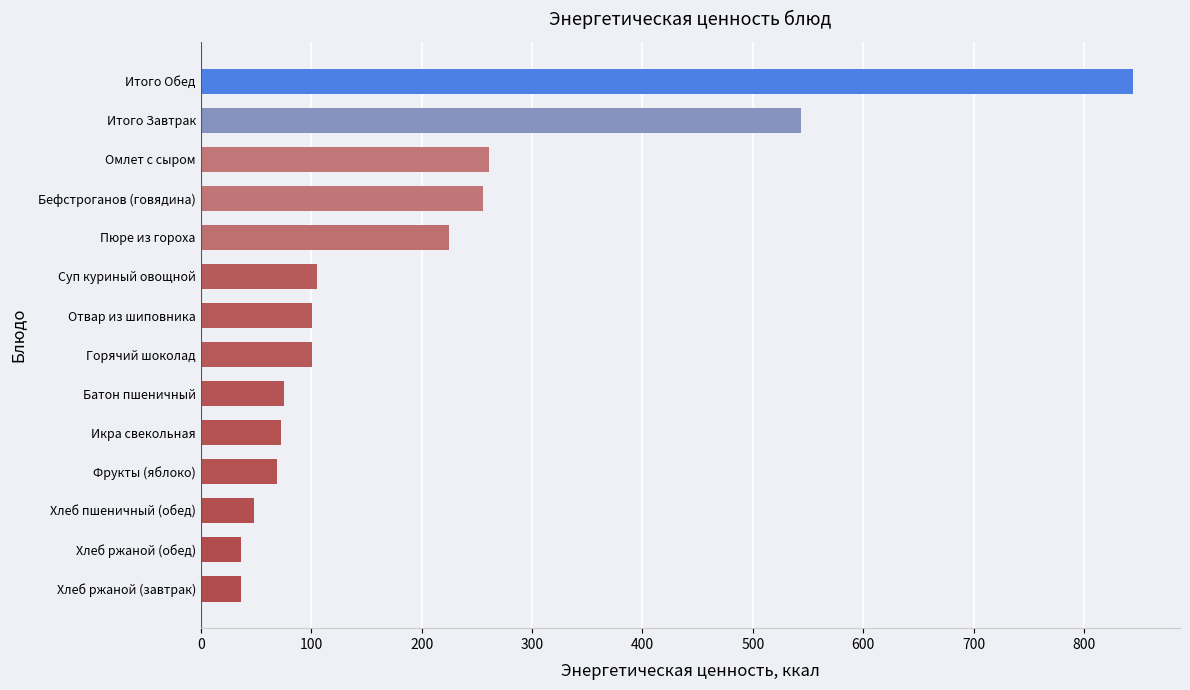

At which label is the value closest to 440?

Итого Завтрак